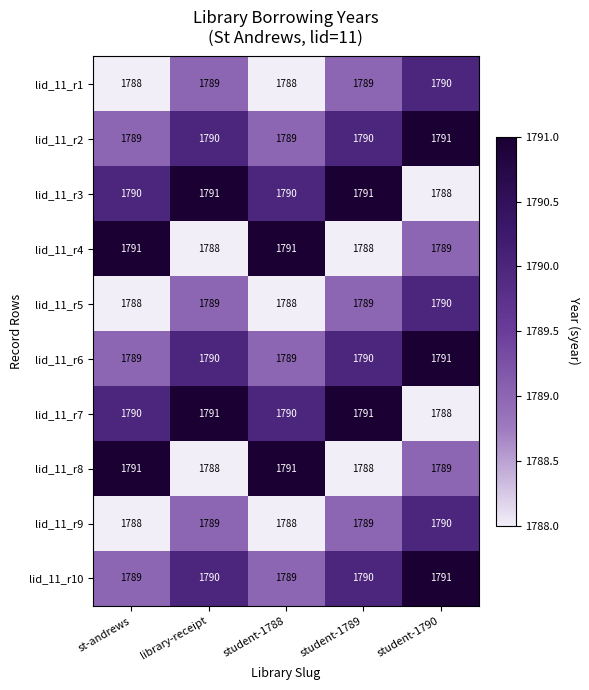

What is the sum of all lid_11_r6 values?

8949